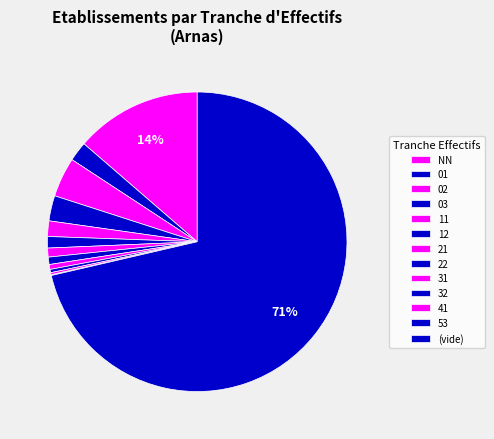

To the nearest percent, what is the difference between the largest and smallest slice percentages?

71%